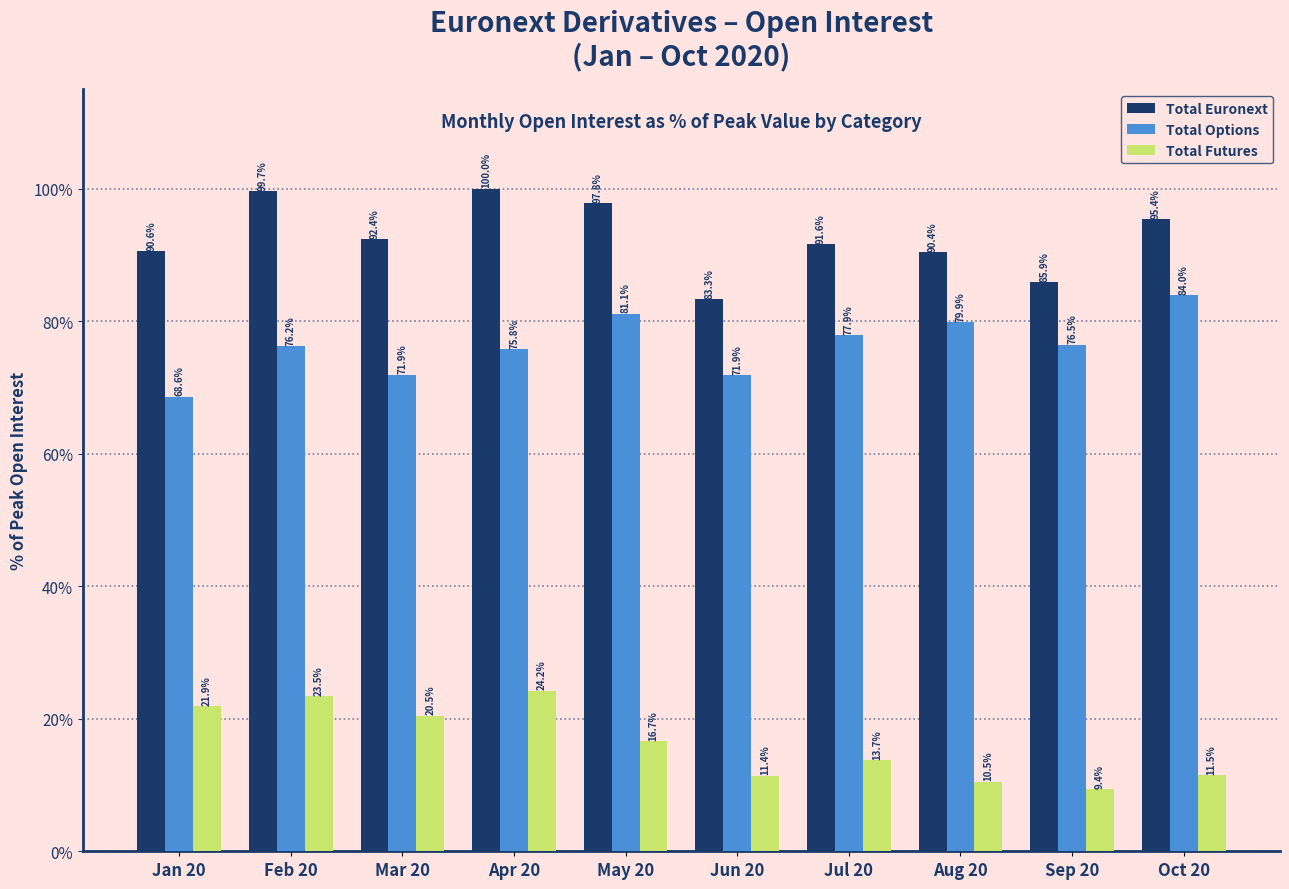

Reading left to right, extract all data points from this chart.

Total Euronext: 90.6	99.7	92.4	100.0	97.8	83.3	91.6	90.4	85.9	95.4
Total Options: 68.6	76.2	71.9	75.8	81.1	71.9	77.9	79.9	76.5	84.0
Total Futures: 21.9	23.5	20.5	24.2	16.7	11.4	13.7	10.5	9.4	11.5